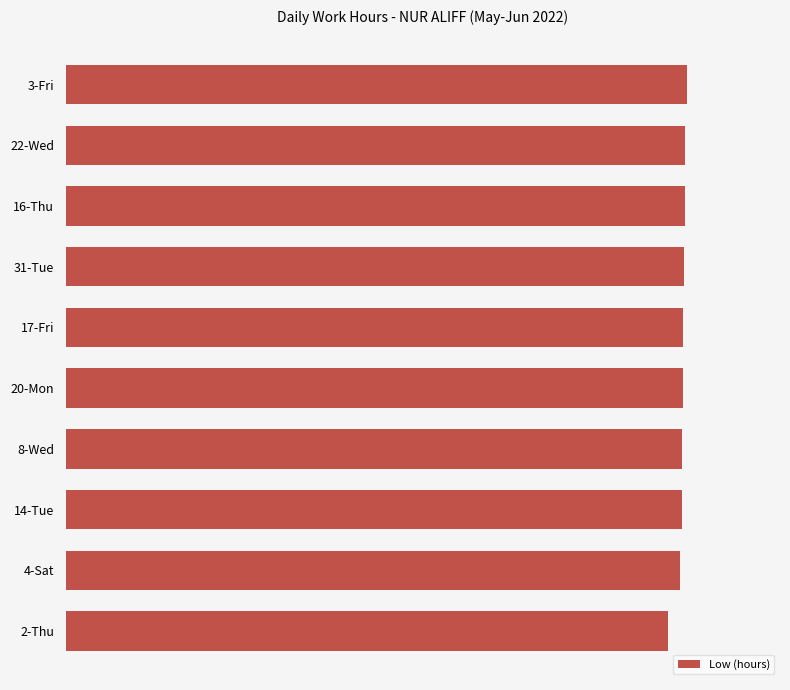

What is the sum of all values?

115.8